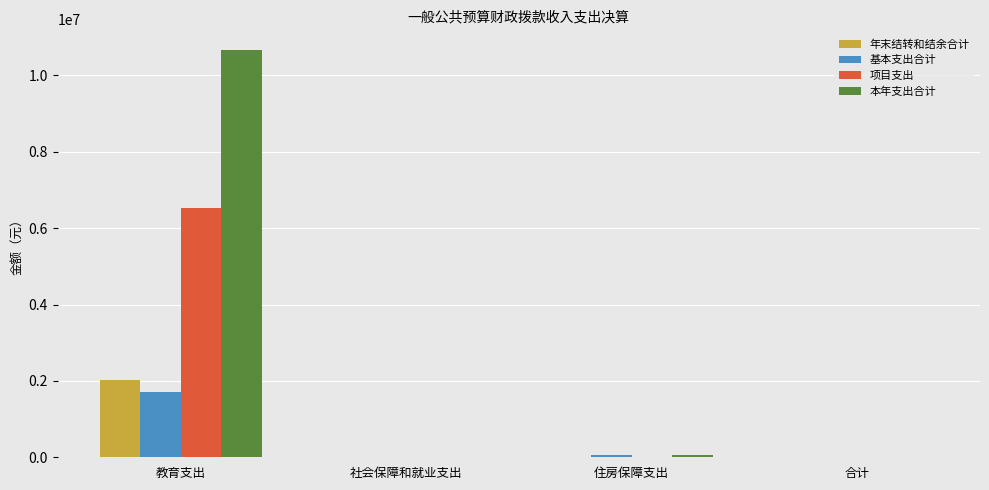

Which label corresponds to the largest value in the chart?

教育支出